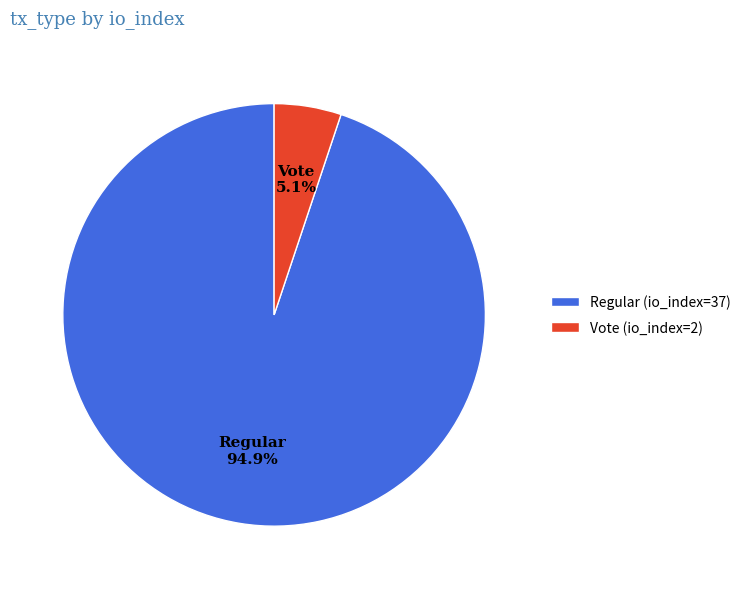

To the nearest percent, what percentage of the pie is Vote (io_index=2)?

5%